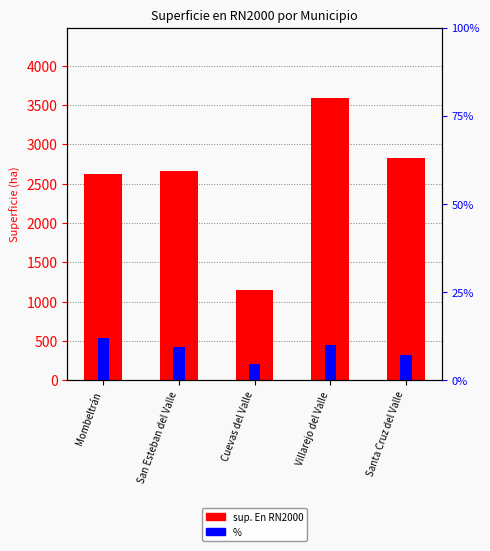

Between San Esteban del Valle and Villarejo del Valle, which series saw the biggest shift?

sup. En RN2000